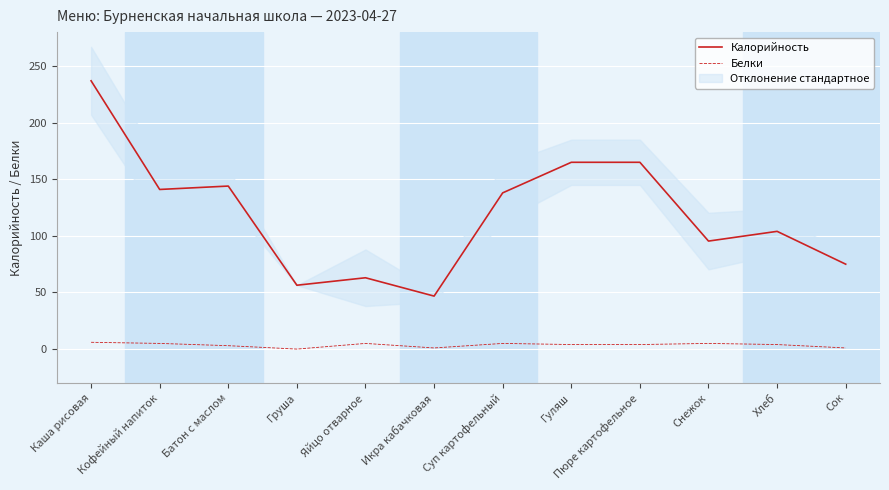

At Снежок, list the series in order from smallest to largest.

Белки, Калорийность